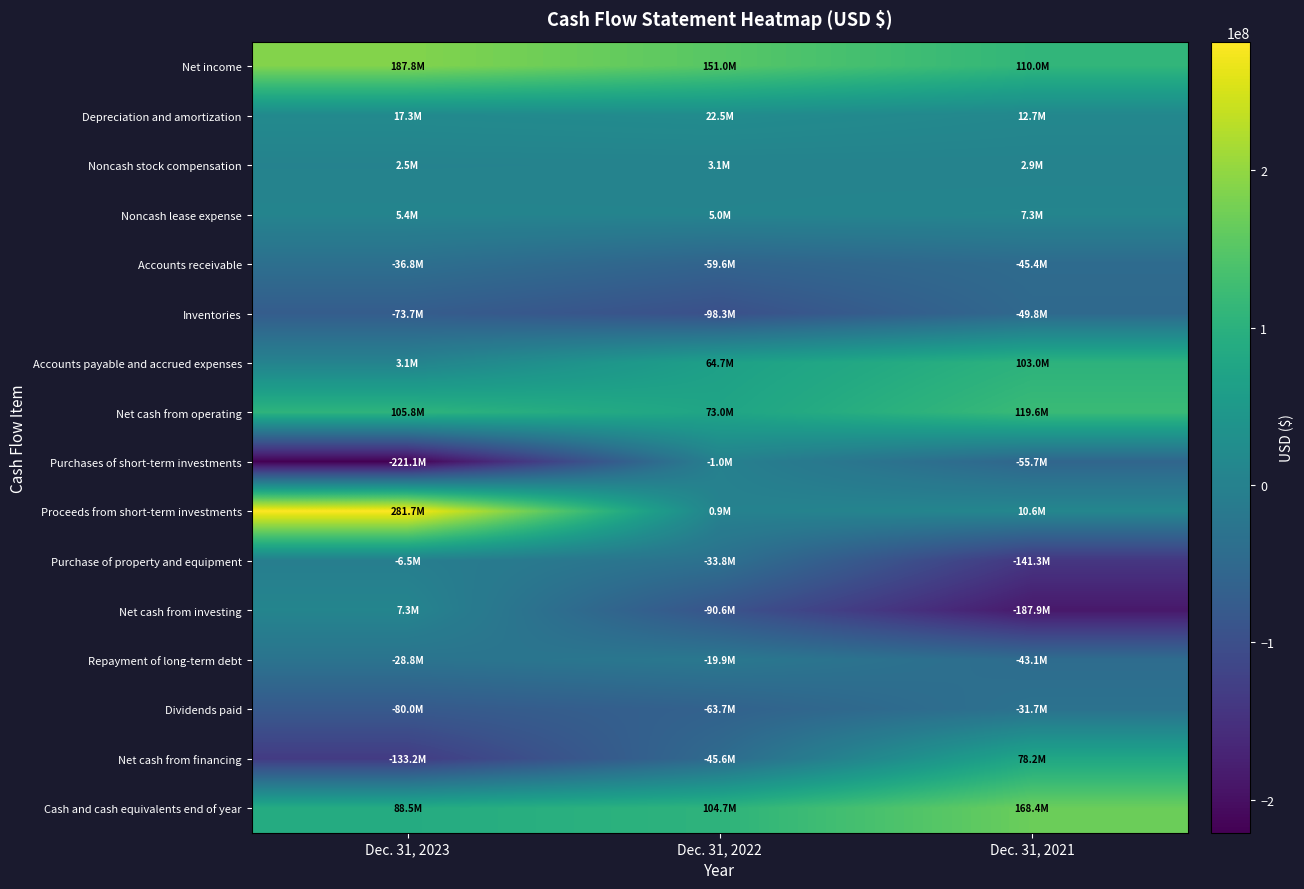

Between Dec. 31, 2023 and Dec. 31, 2021, which series saw the biggest shift?

Proceeds from short-term investments